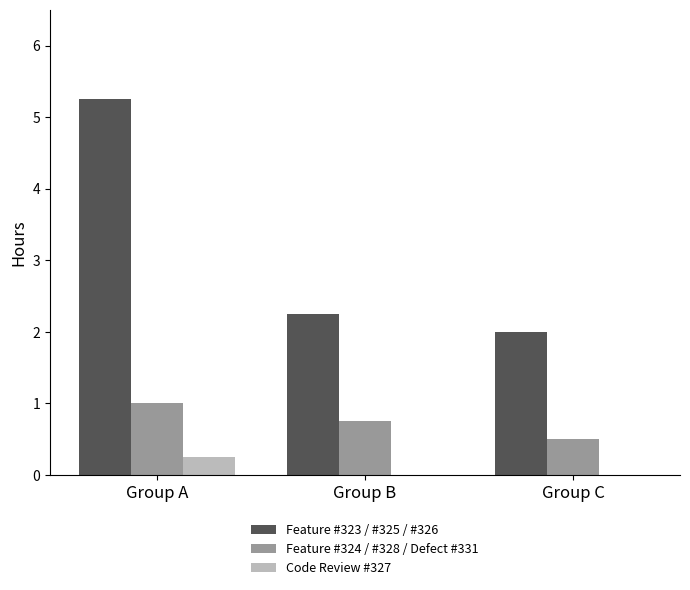

How many categories are shown in the chart?

3